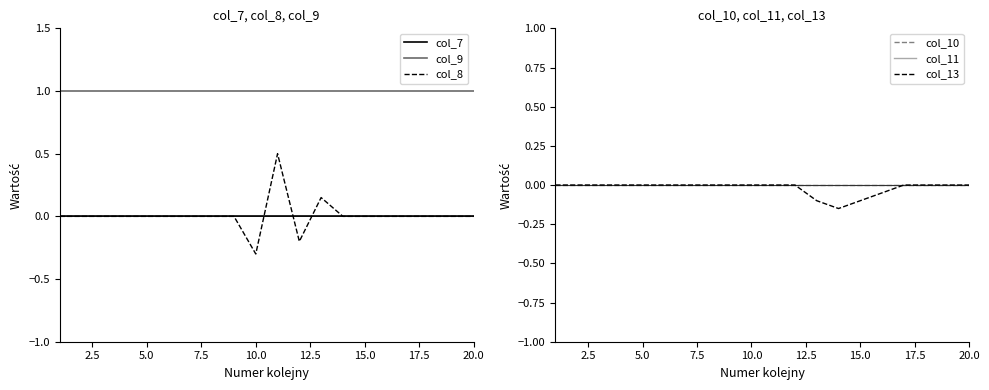

What is the value of the col_9 point at the 19th from the left?

1.0